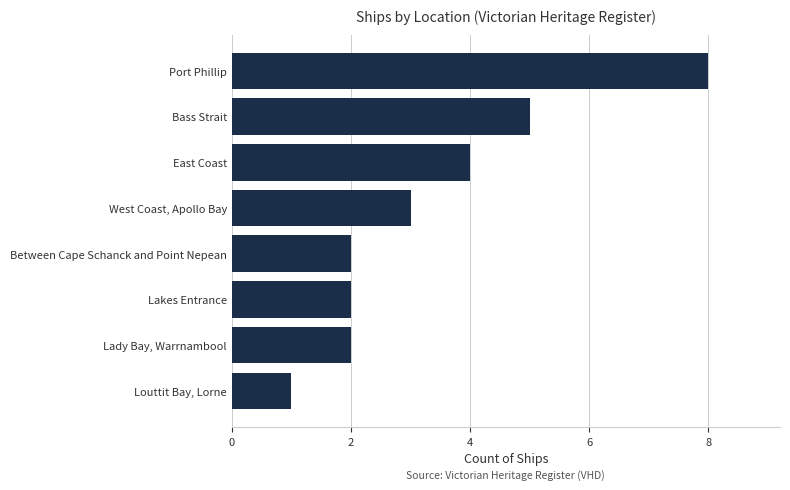

What is the average value?

3